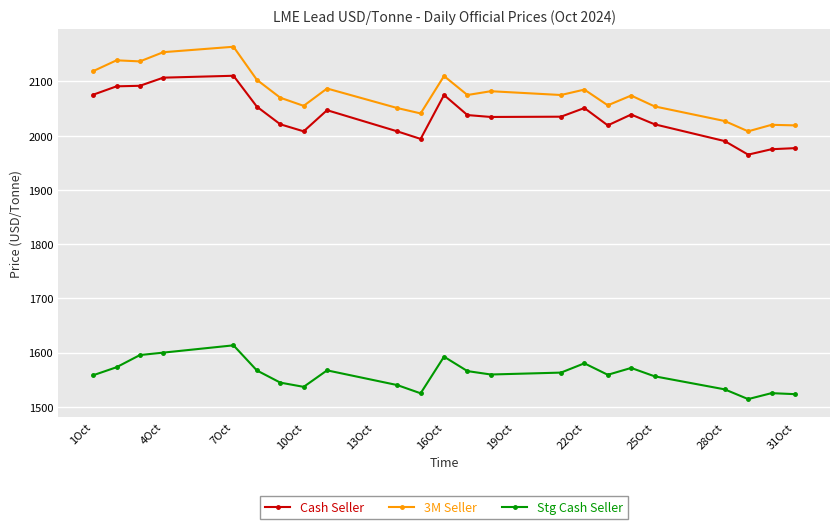

What is the average value of the 3M Seller series?

2078.5